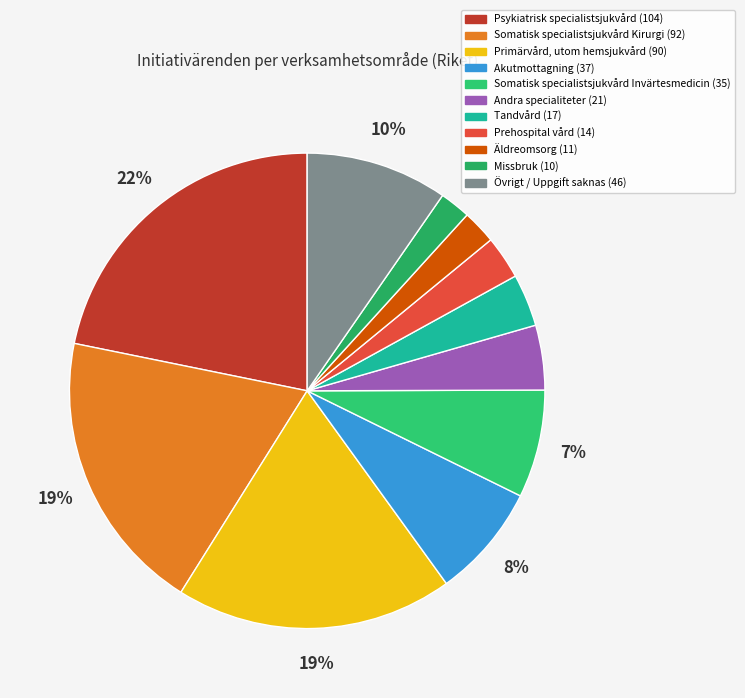

To the nearest percent, what portion does Äldreomsorg represent?

2%